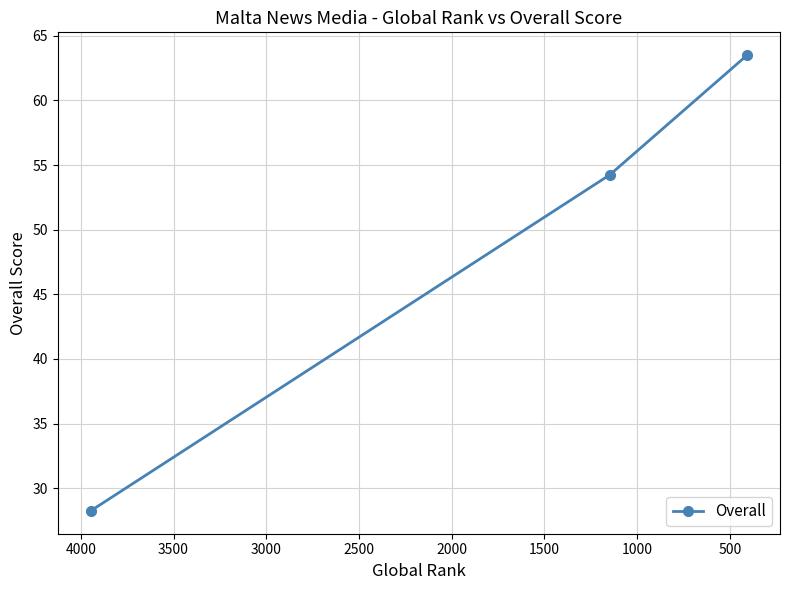

Between 1000 and 500, which is larger?

1000